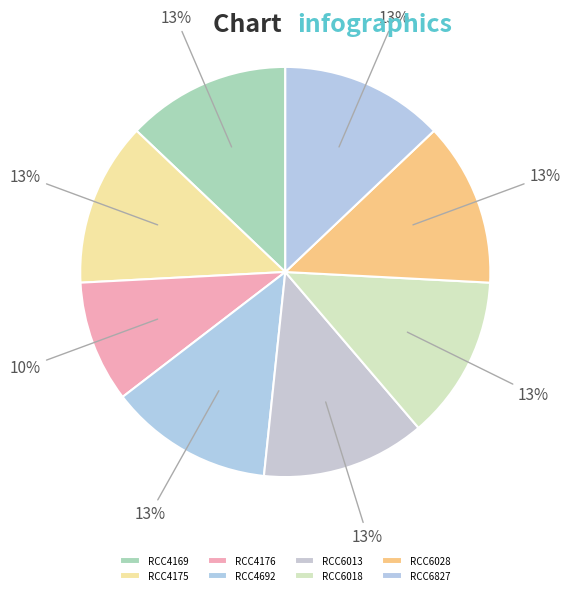

Is it true that RCC6013 is 5% of the pie?

False